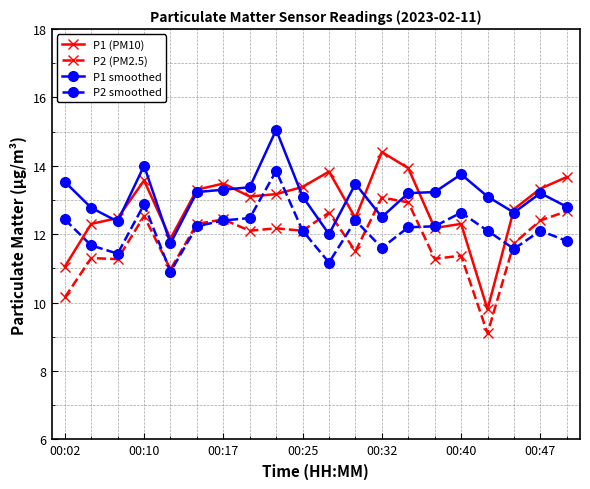

How many lines are shown in the chart?

4